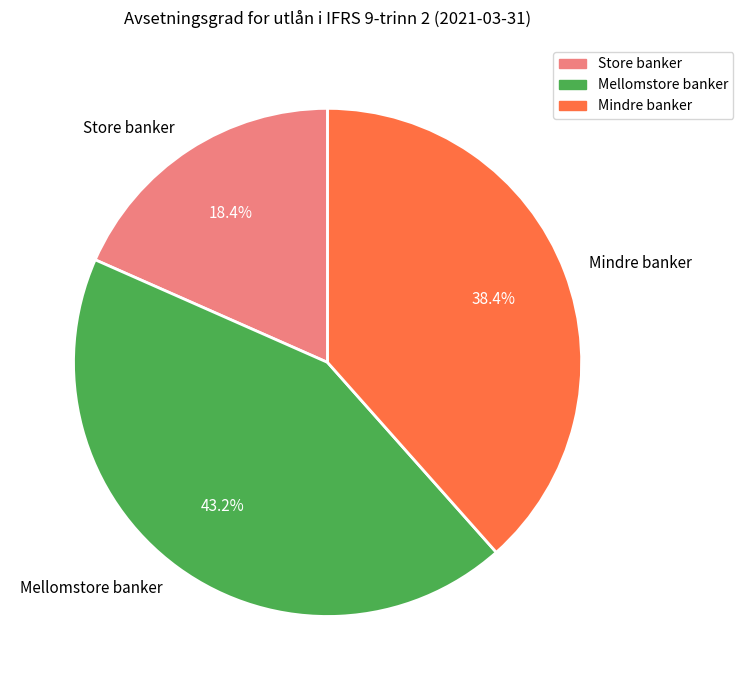

True or false: Mellomstore banker accounts for 43% of the total.

True